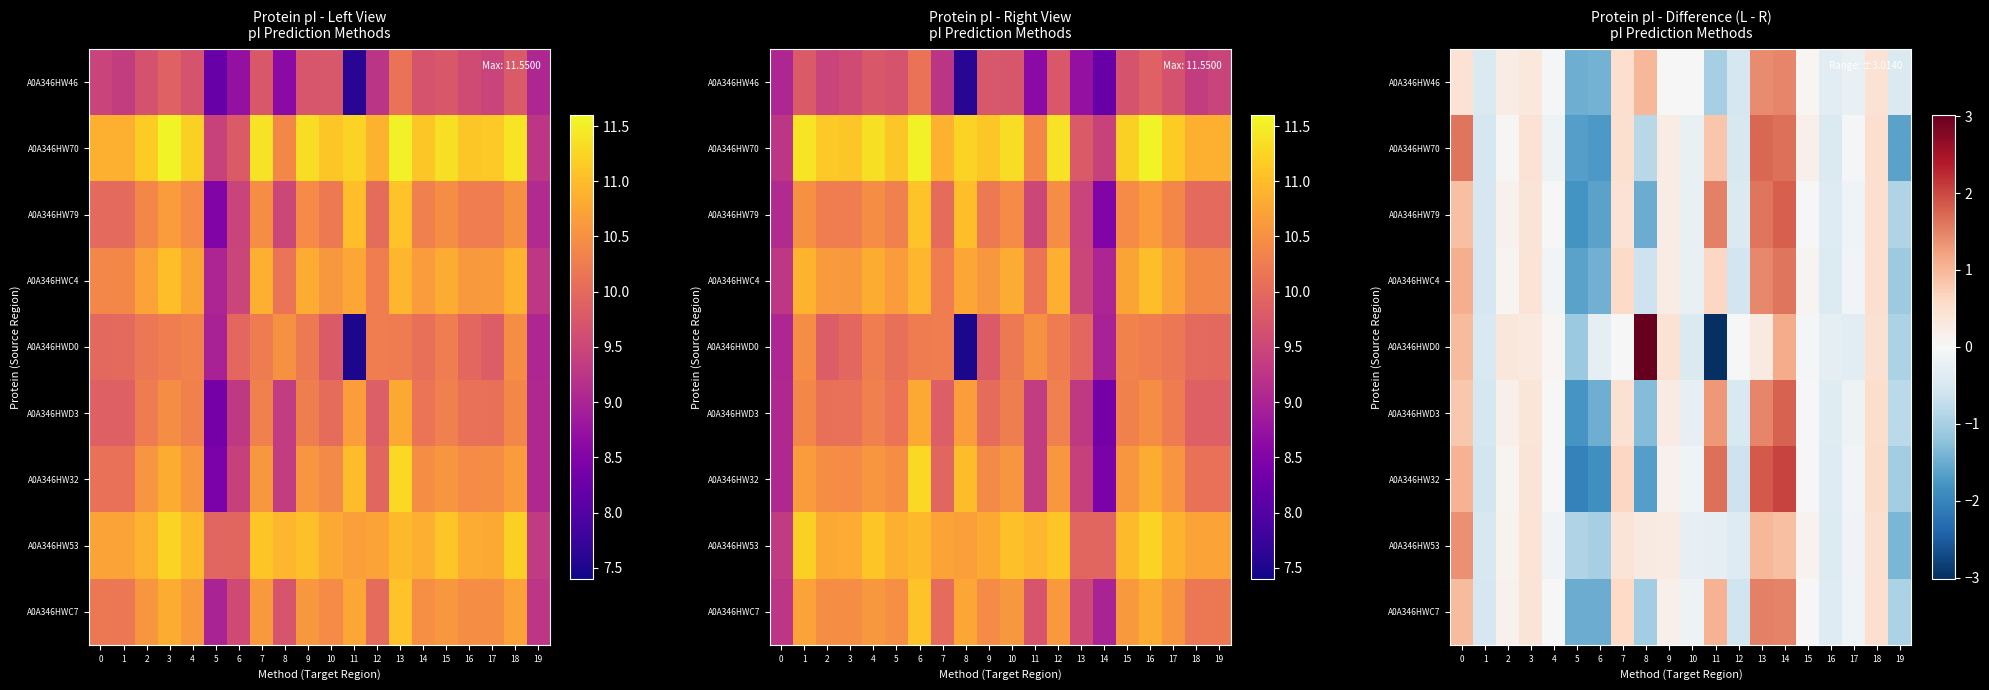

What is the minimum value shown in the chart?

-3.0